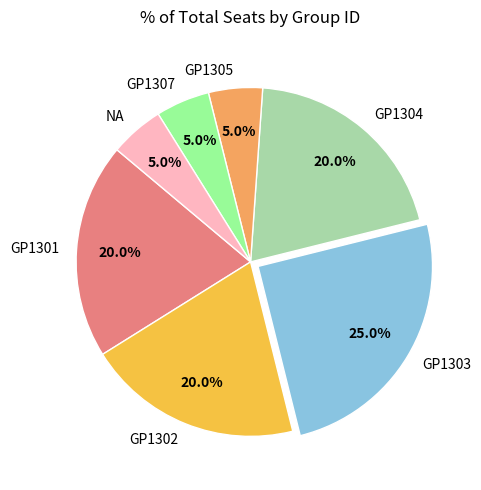

Which category has the biggest portion of the pie?

GP1303